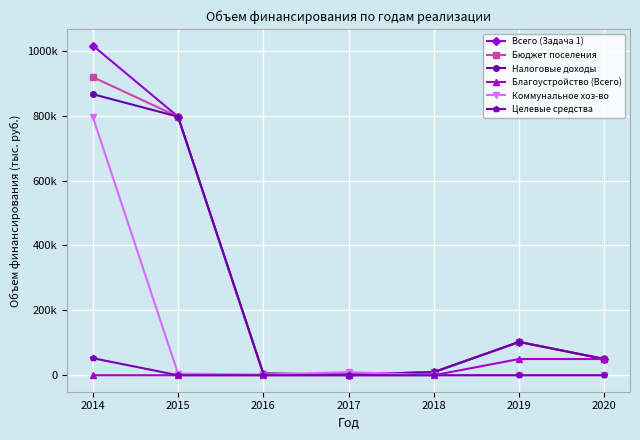

At which category is the sum across all series the highest?

2014